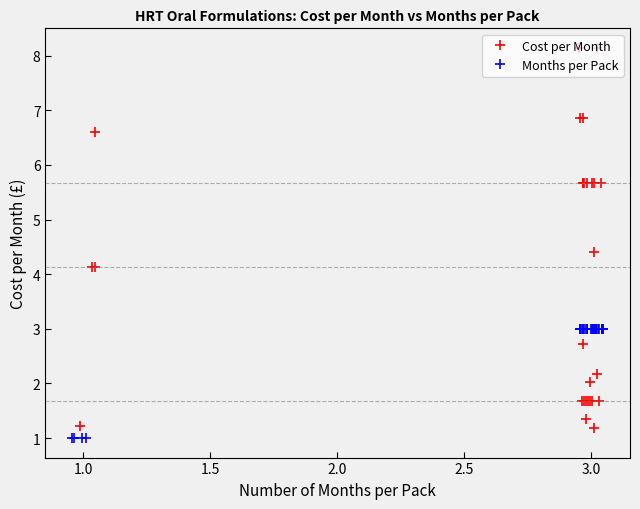

What is the highest value of the Cost per Month series?

8.1